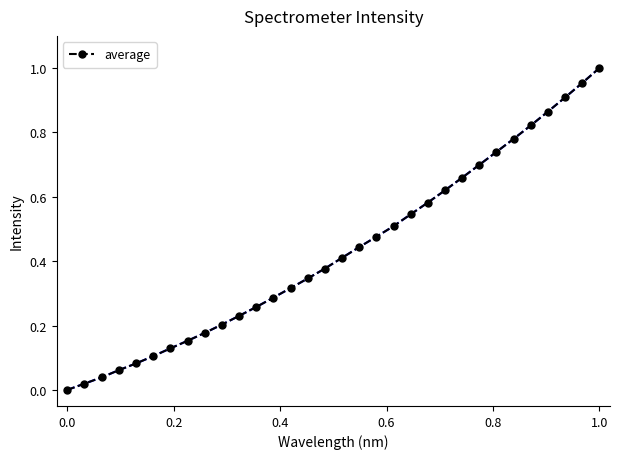

What is the sum of all values?

13.8